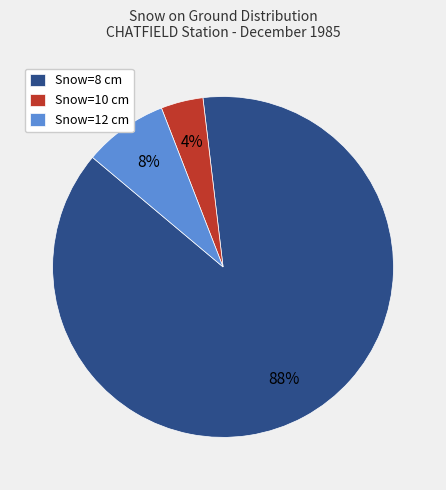

What percentage is the Snow=10 cm slice, to the nearest percent?

4%